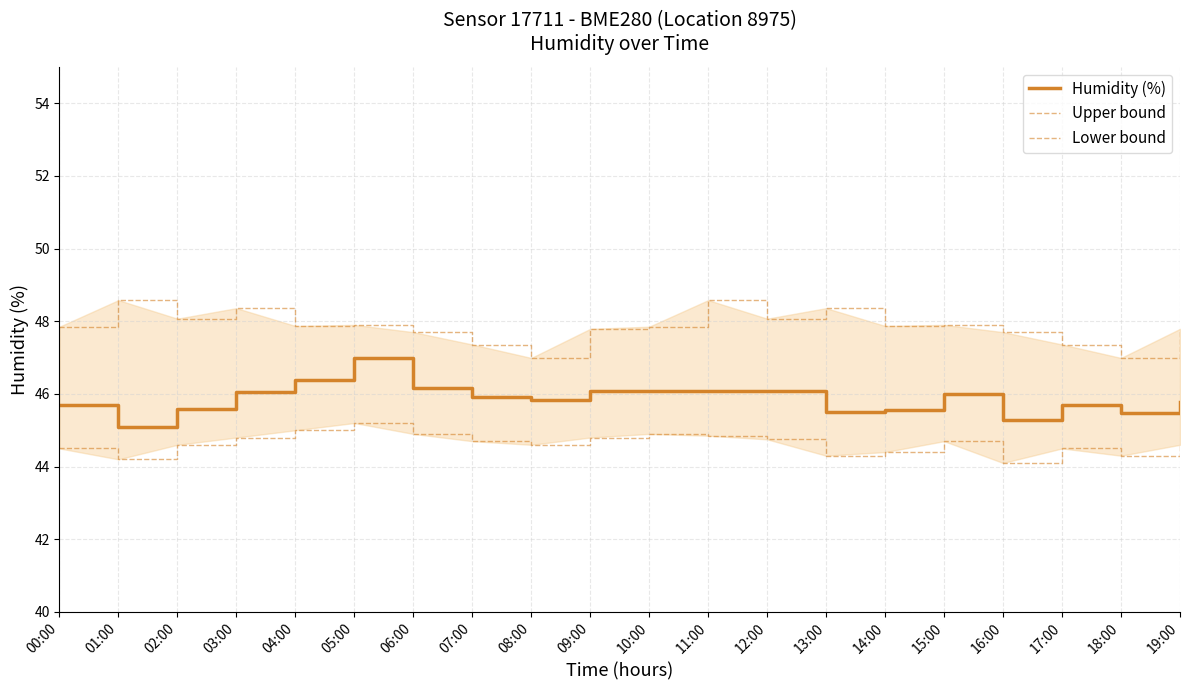

What is the value of the Upper bound point at the 14th from the left?

48.4